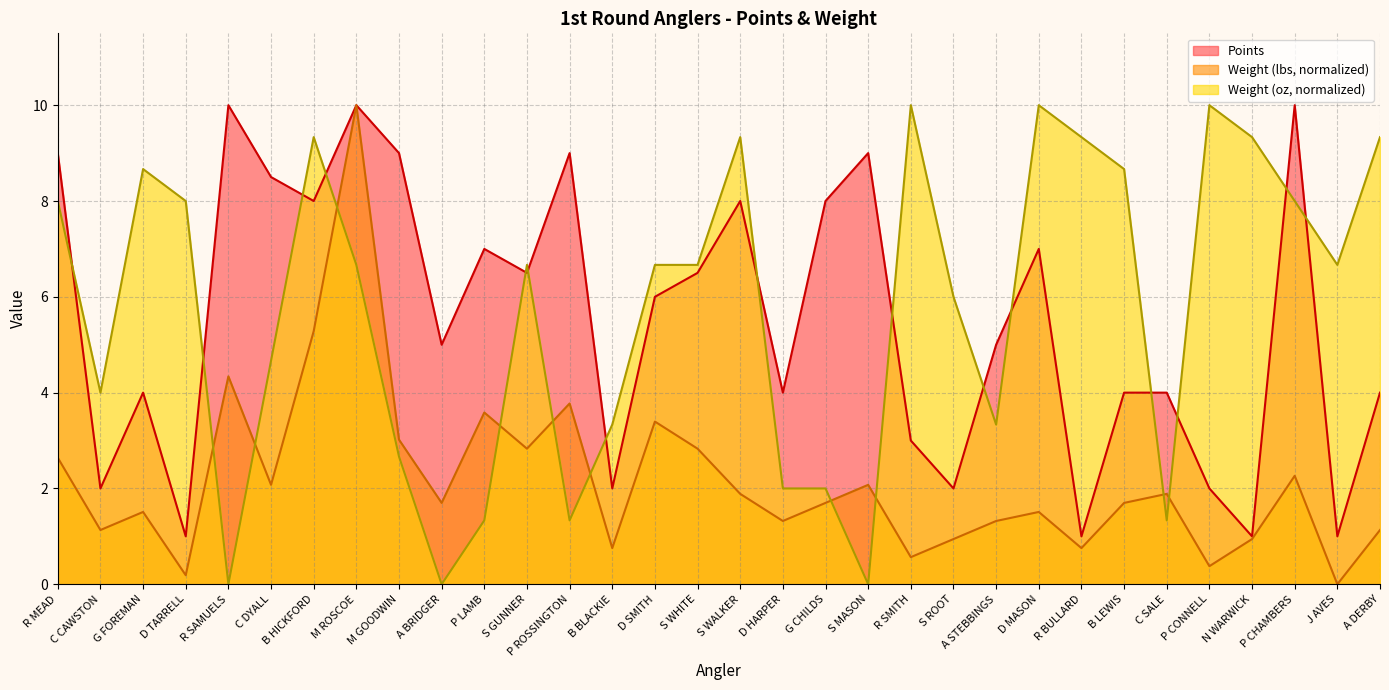

What is the approximate value of Points at A DERBY?

4.0